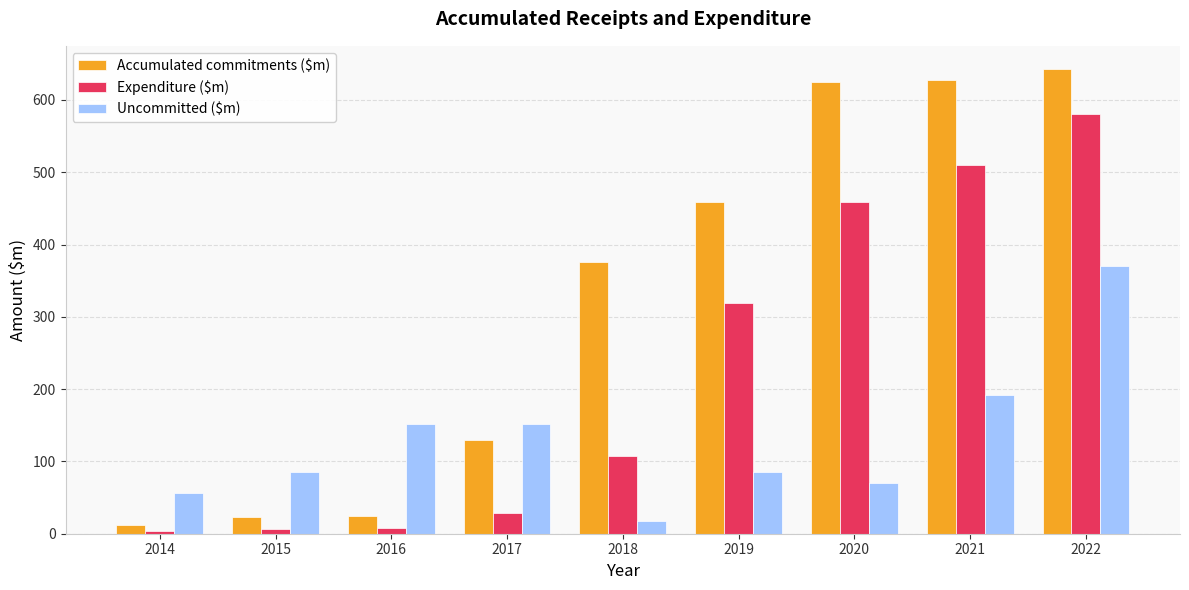

What is the value of the Uncommitted ($m) bar at the 1st from the left?

56.6